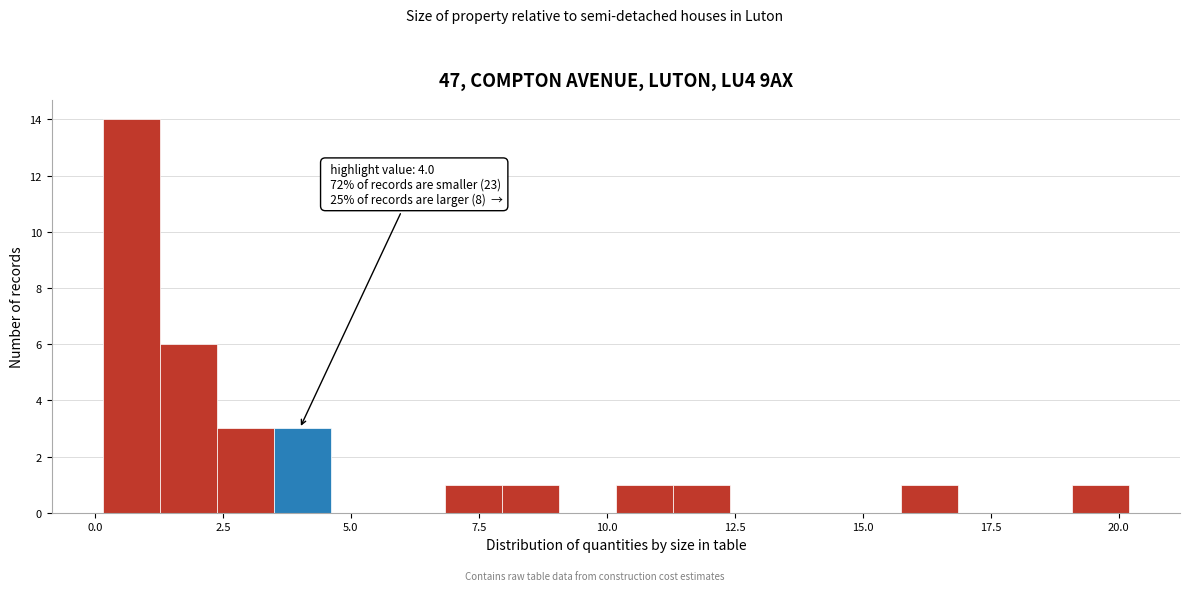

Around what value on the x-axis is the tallest bar? Give the approximate position of its centre, as read against the axis.

0.5